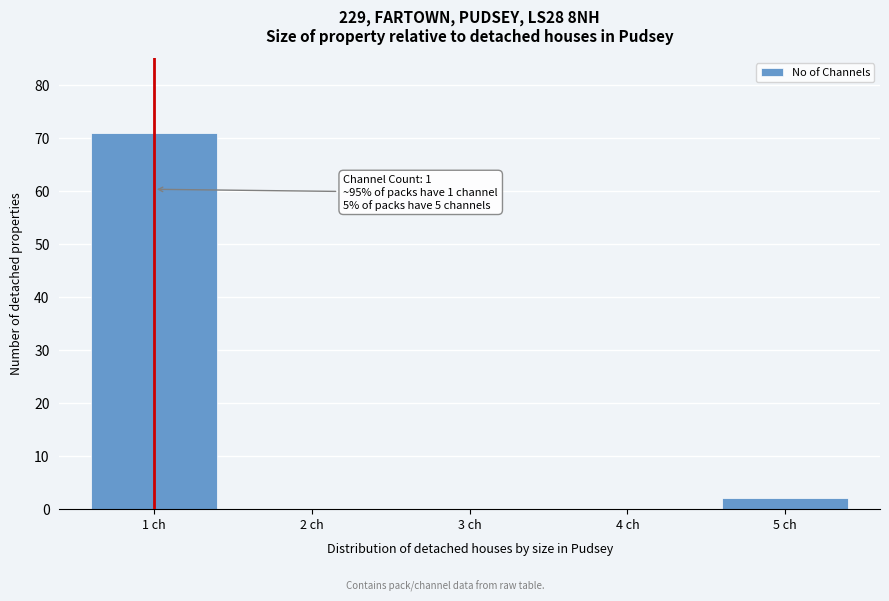

Reading left to right, list all the values displayed in this chart.

1 ch=71	2 ch=0	3 ch=0	4 ch=0	5 ch=2